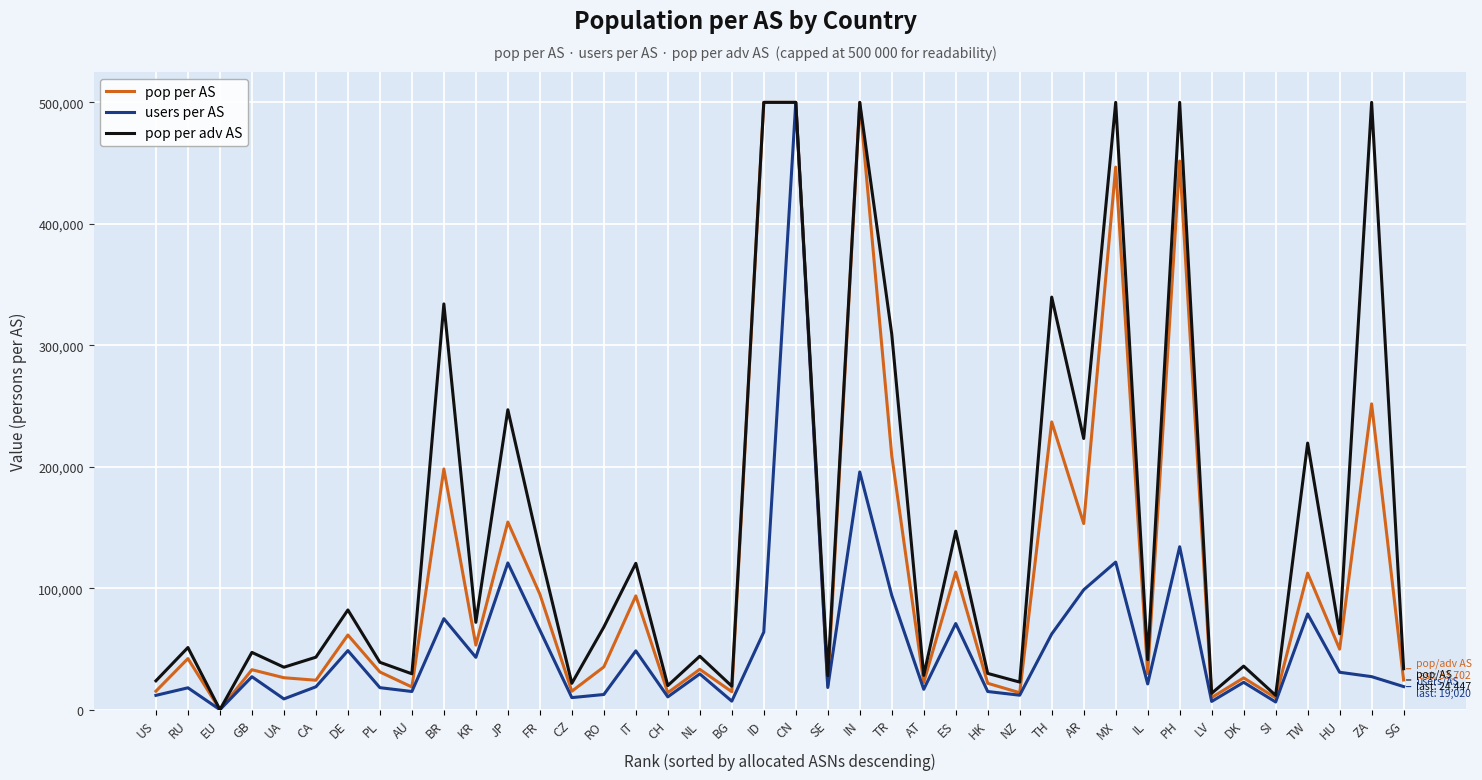

How many categories are shown in the chart?

40